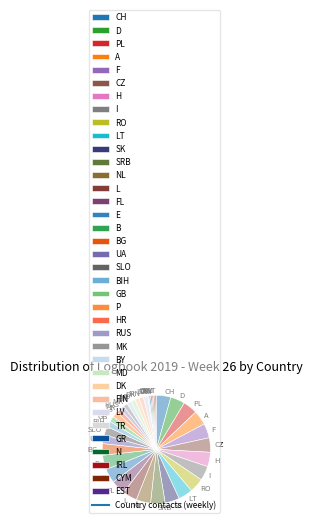

Between L and DK, which is larger?

L